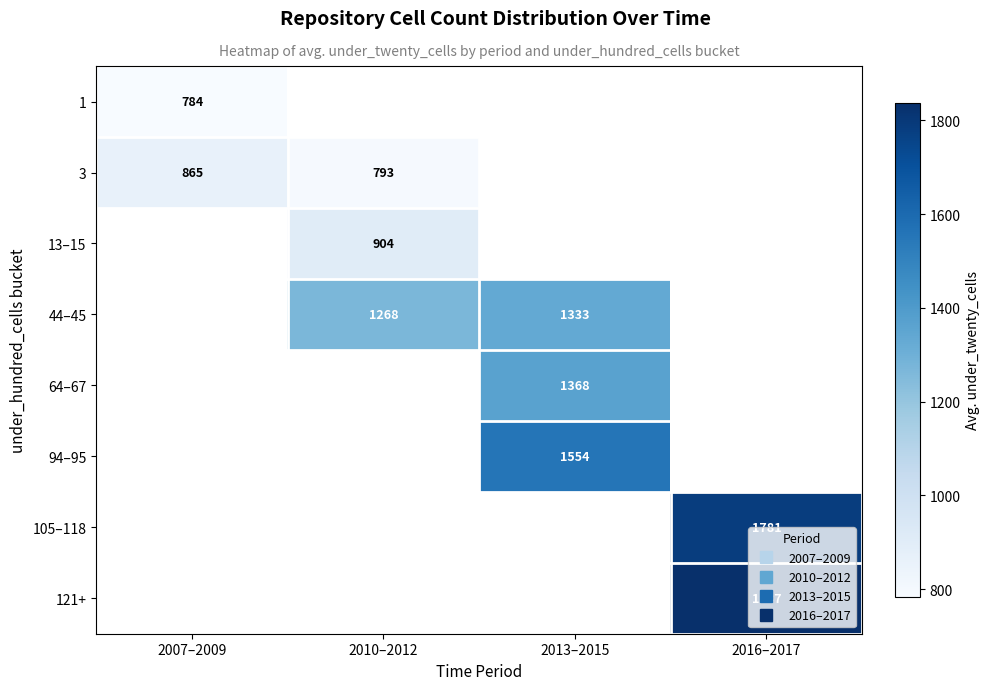

Which category has the lowest value across all series?

2007–2009